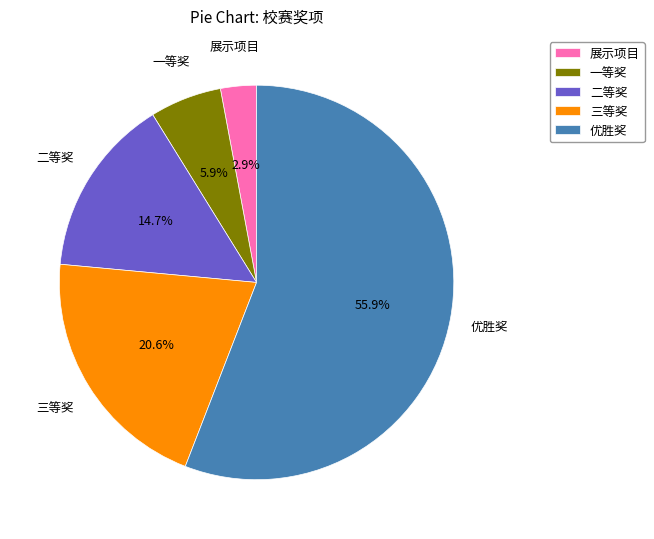

To the nearest percent, what is the combined percentage of 展示项目 and 优胜奖?

59%